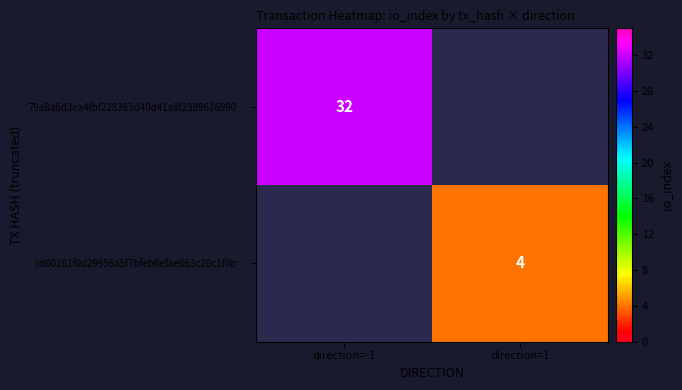

Is it true that cd60161f0d29956a5f7bfeb6efae663c20c1f0b… equals 4 at direction=1?

True